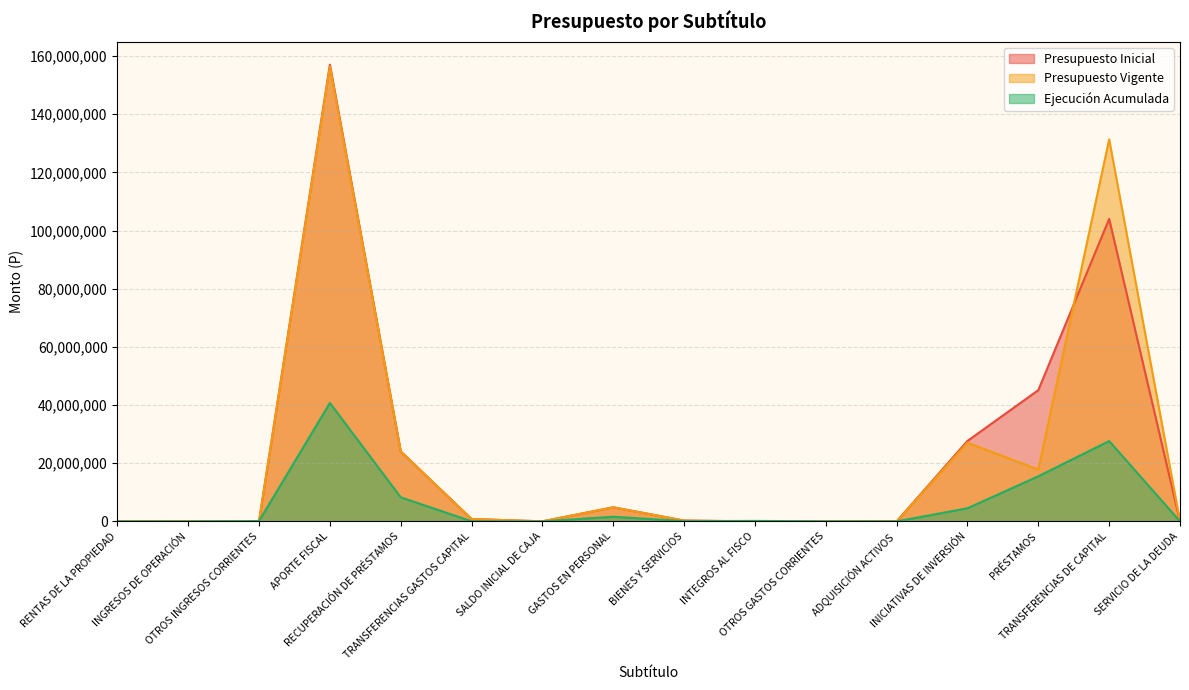

What is the spread (max minus min) of values at GASTOS EN PERSONAL?

3252193